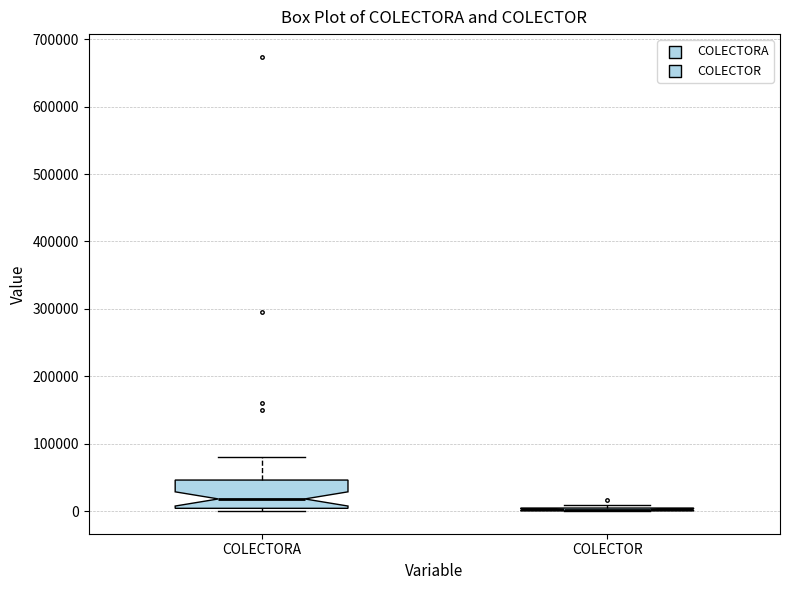

Where does the median line of the box for COLECTORA sit on the y-axis? The values are not printed on the chart, so give them approximately, as read against the axis.

20000